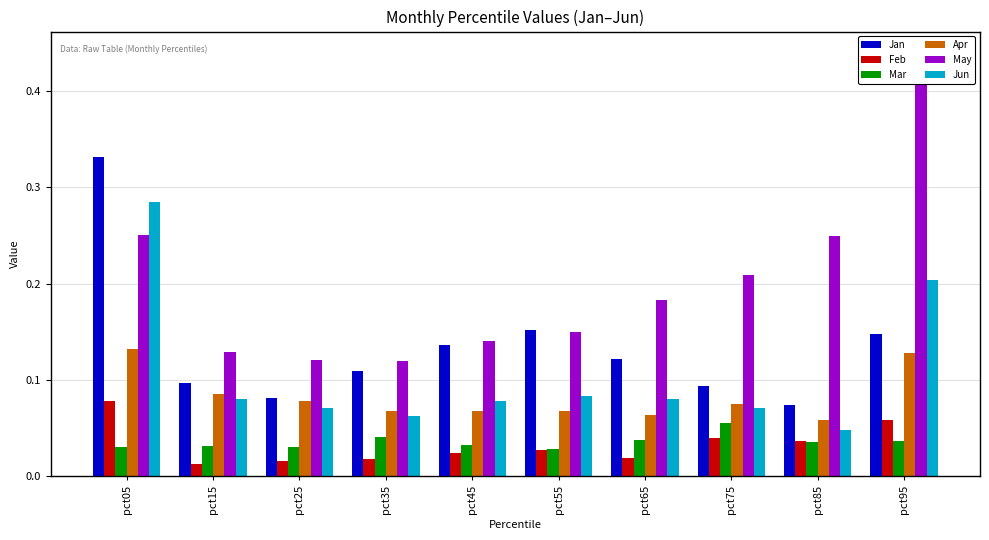

Reading left to right, list all the values displayed in this chart.

Jan: pct05=0.3	pct15=0.1	pct25=0.1	pct35=0.1	pct45=0.1	pct55=0.2	pct65=0.1	pct75=0.1	pct85=0.1	pct95=0.1
Feb: pct05=0.1	pct15=0.0	pct25=0.0	pct35=0.0	pct45=0.0	pct55=0.0	pct65=0.0	pct75=0.0	pct85=0.0	pct95=0.1
Mar: pct05=0.0	pct15=0.0	pct25=0.0	pct35=0.0	pct45=0.0	pct55=0.0	pct65=0.0	pct75=0.1	pct85=0.0	pct95=0.0
Apr: pct05=0.1	pct15=0.1	pct25=0.1	pct35=0.1	pct45=0.1	pct55=0.1	pct65=0.1	pct75=0.1	pct85=0.1	pct95=0.1
May: pct05=0.3	pct15=0.1	pct25=0.1	pct35=0.1	pct45=0.1	pct55=0.1	pct65=0.2	pct75=0.2	pct85=0.2	pct95=0.4
Jun: pct05=0.3	pct15=0.1	pct25=0.1	pct35=0.1	pct45=0.1	pct55=0.1	pct65=0.1	pct75=0.1	pct85=0.0	pct95=0.2